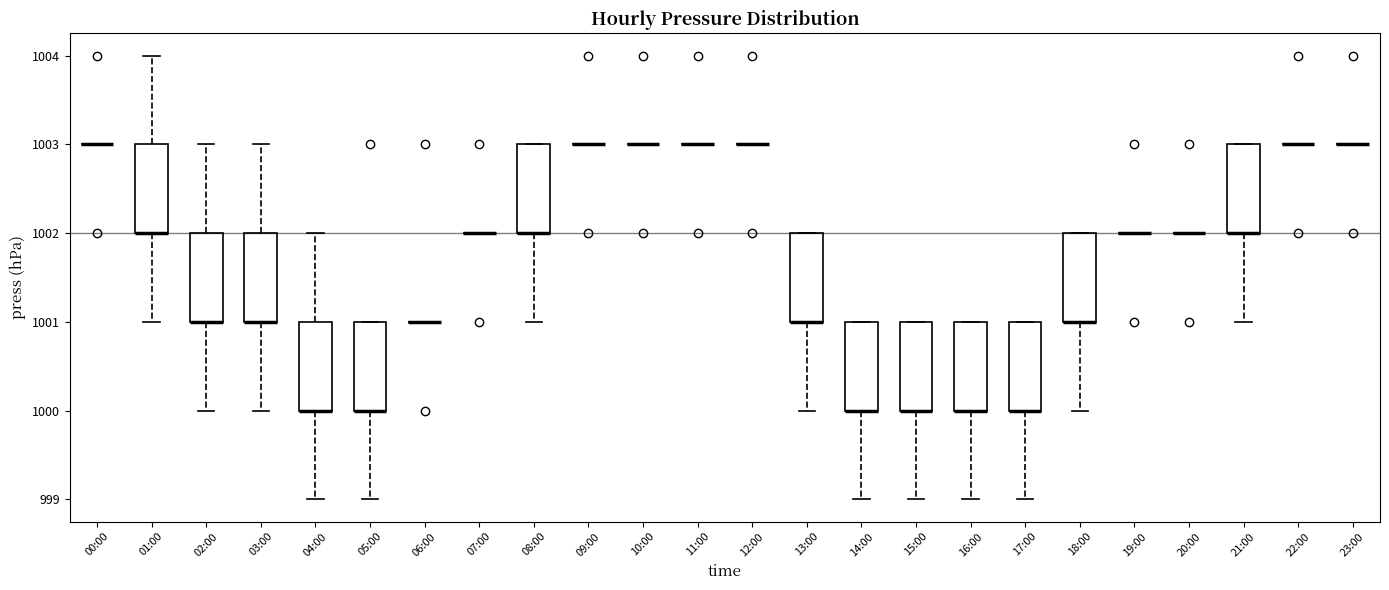

Reading left to right, read every box against the y-axis: the position of its median line, the range the box covers, and the ends of its whiskers. The values are not printed on the chart, so give them approximately, as read against the axis.

00:00: box collapsed to a line at 1003, whiskers 1003 to 1003
01:00: median 1002 (drawn on the box's lower edge), box 1002 to 1003, whiskers 1001 to 1004
02:00: median 1001 (drawn on the box's lower edge), box 1001 to 1002, whiskers 1000 to 1003
03:00: median 1001 (drawn on the box's lower edge), box 1001 to 1002, whiskers 1000 to 1003
04:00: median 1000 (drawn on the box's lower edge), box 1000 to 1001, whiskers 999 to 1002
05:00: median 1000 (drawn on the box's lower edge), box 1000 to 1001, whiskers 999 to 1001
06:00: box collapsed to a line at 1001, whiskers 1001 to 1001
07:00: box collapsed to a line at 1002, whiskers 1002 to 1002
08:00: median 1002 (drawn on the box's lower edge), box 1002 to 1003, whiskers 1001 to 1003
09:00: box collapsed to a line at 1003, whiskers 1003 to 1003
10:00: box collapsed to a line at 1003, whiskers 1003 to 1003
11:00: box collapsed to a line at 1003, whiskers 1003 to 1003
12:00: box collapsed to a line at 1003, whiskers 1003 to 1003
13:00: median 1001 (drawn on the box's lower edge), box 1001 to 1002, whiskers 1000 to 1002
14:00: median 1000 (drawn on the box's lower edge), box 1000 to 1001, whiskers 999 to 1001
15:00: median 1000 (drawn on the box's lower edge), box 1000 to 1001, whiskers 999 to 1001
16:00: median 1000 (drawn on the box's lower edge), box 1000 to 1001, whiskers 999 to 1001
17:00: median 1000 (drawn on the box's lower edge), box 1000 to 1001, whiskers 999 to 1001
18:00: median 1001 (drawn on the box's lower edge), box 1001 to 1002, whiskers 1000 to 1002
19:00: box collapsed to a line at 1002, whiskers 1002 to 1002
20:00: box collapsed to a line at 1002, whiskers 1002 to 1002
21:00: median 1002 (drawn on the box's lower edge), box 1002 to 1003, whiskers 1001 to 1003
22:00: box collapsed to a line at 1003, whiskers 1003 to 1003
23:00: box collapsed to a line at 1003, whiskers 1003 to 1003